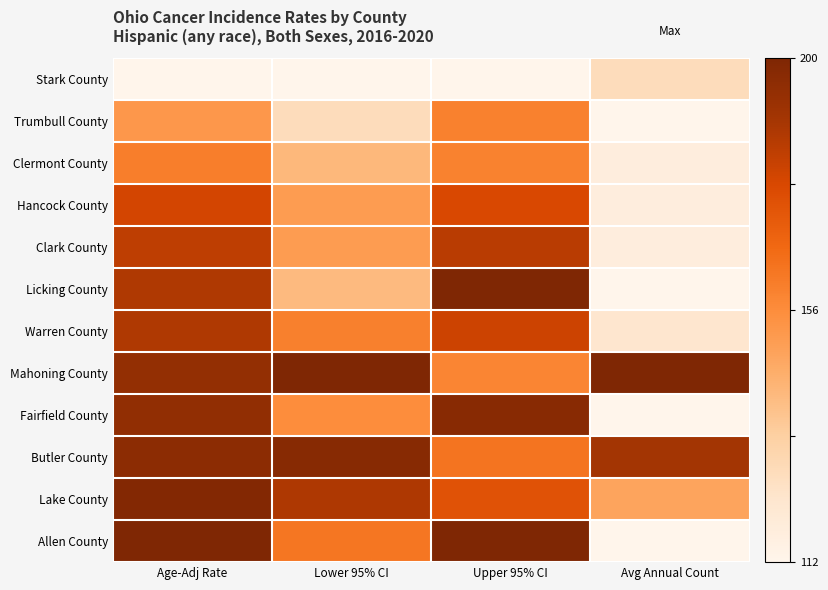

What is the spread (max minus min) of values at Lower 95% CI?

1.0